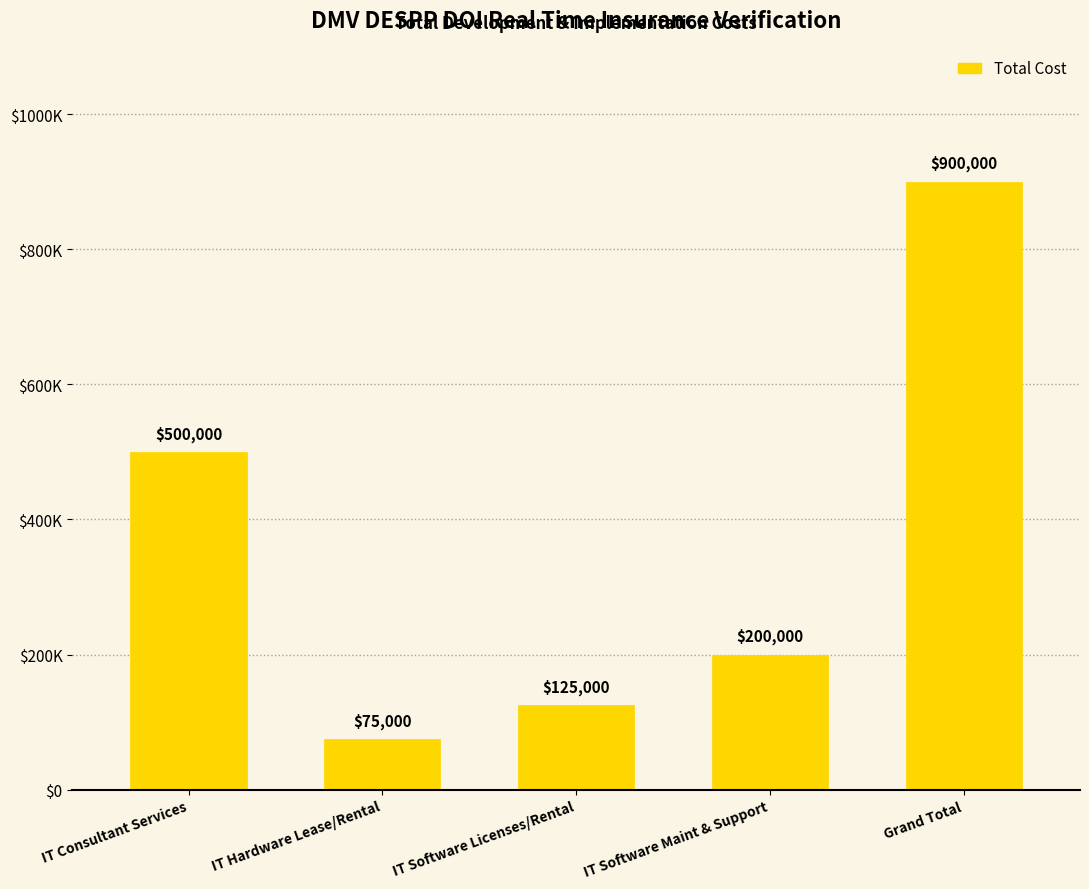

Are the bars horizontal?

No